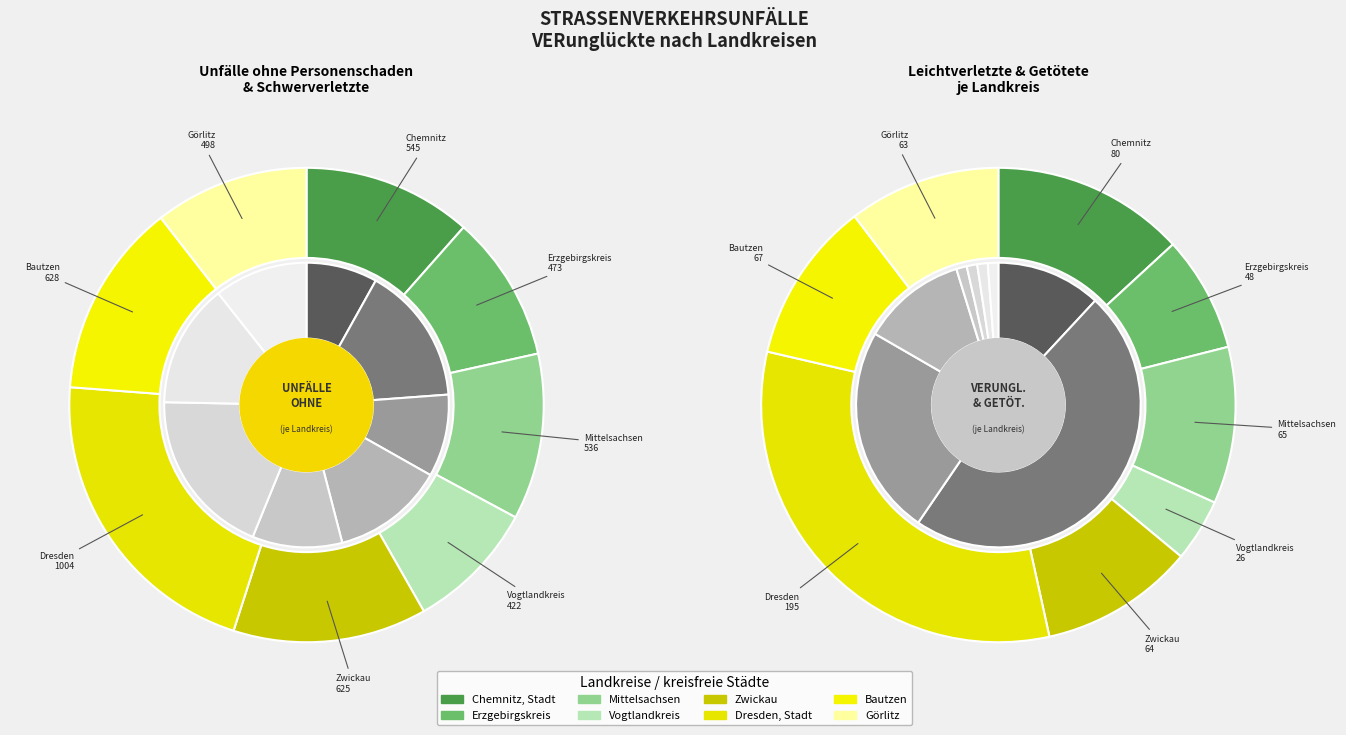

Approximately how many times larger is the value at Mittelsachsen compared to Chemnitz, Stadt?

1.0